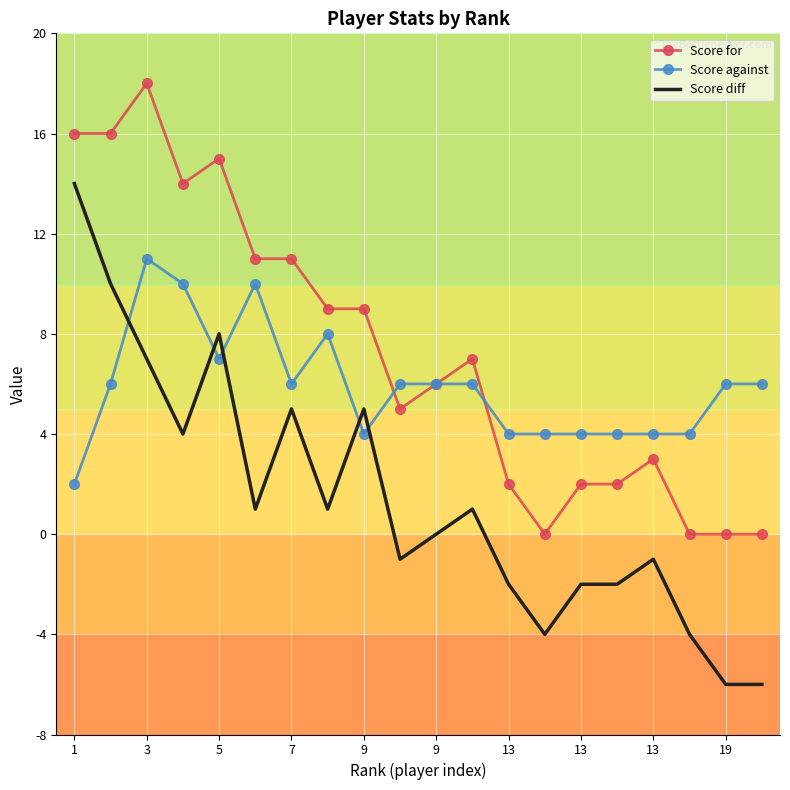

Which series has the largest total across all categories?

Score for